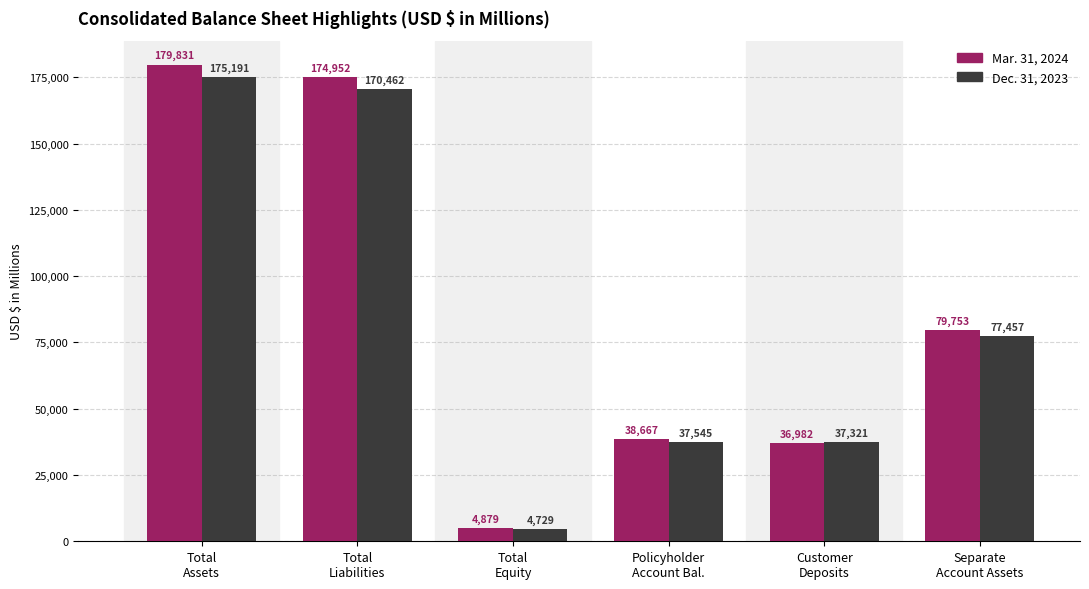

Is it true that Mar. 31, 2024 equals 174952 at Total
Liabilities?

True